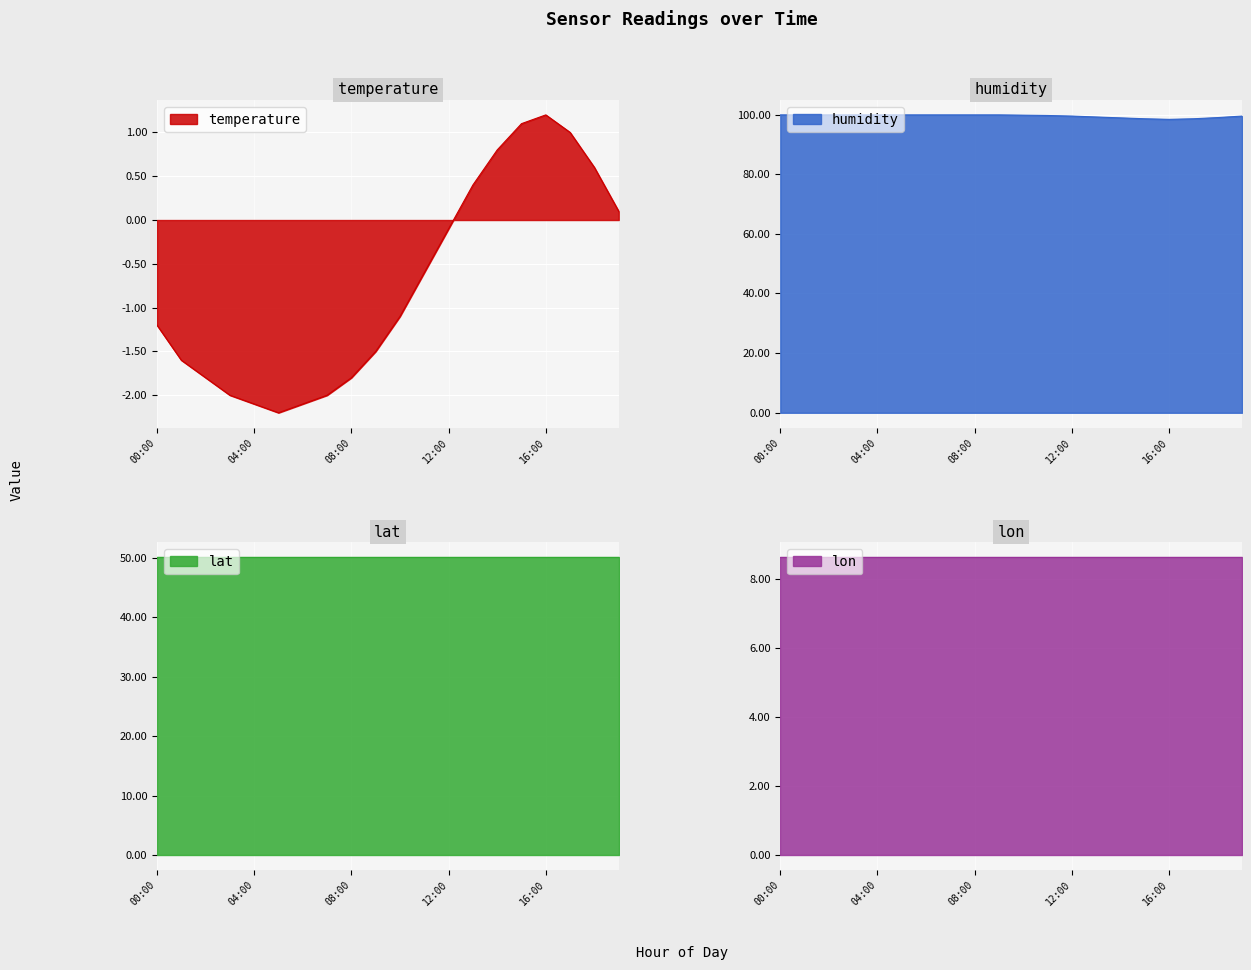

What is the label of the 10th point from the left?

09:00